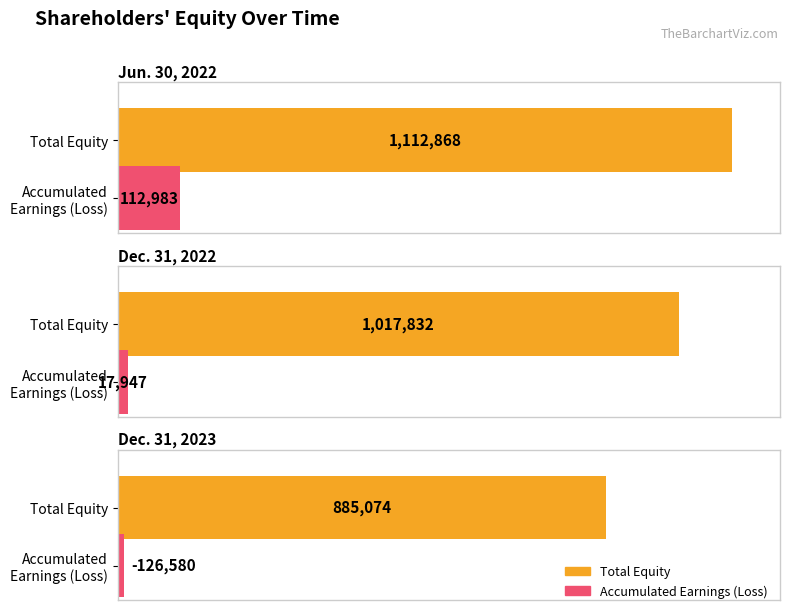

What is the difference between the values at Dec. 31, 2022 and Dec. 31, 2023?

132758